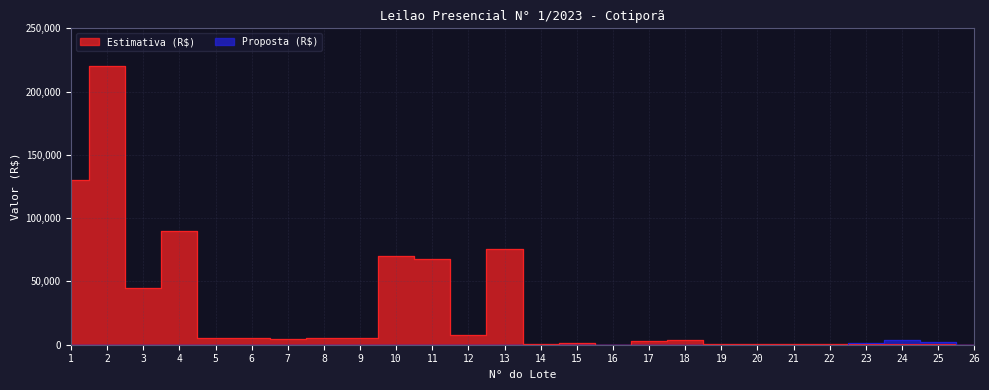

At which category does Estimativa (R$) reach its first local valley?

3